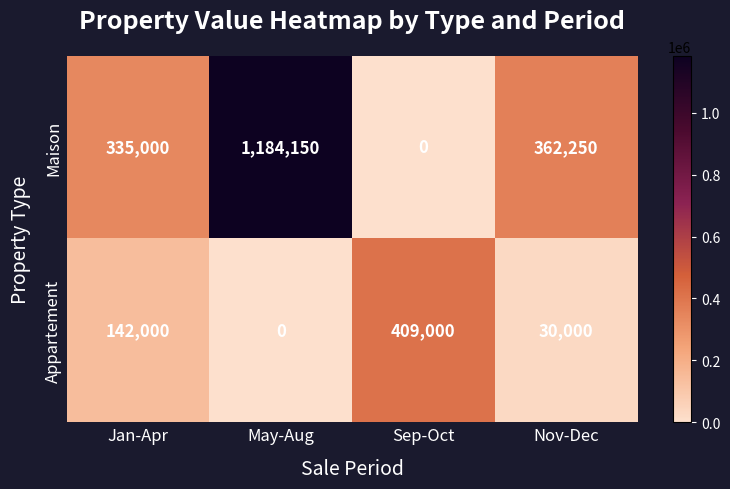

True or false: Appartement has a value of 673790 at Sep-Oct.

False